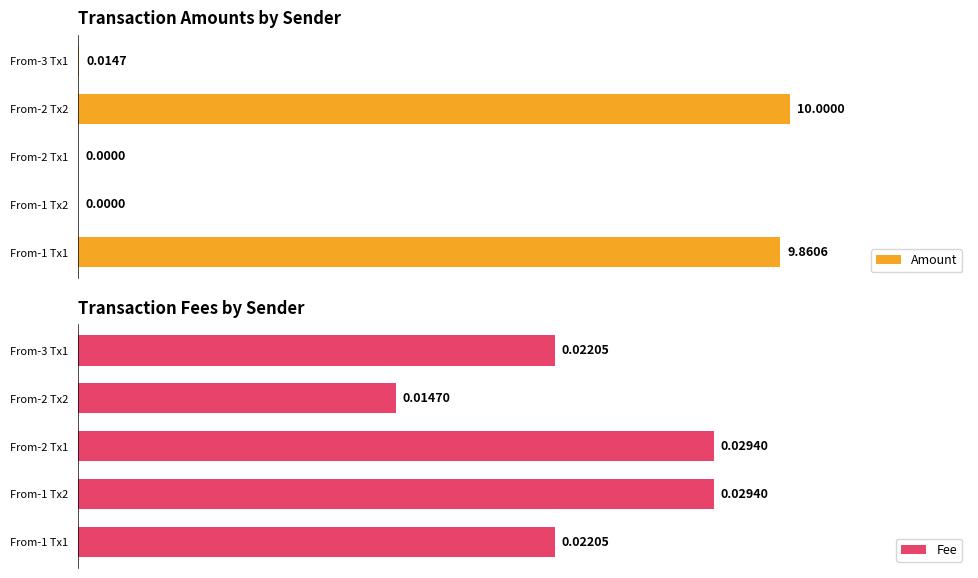

What is the maximum value shown in the chart?

10.0